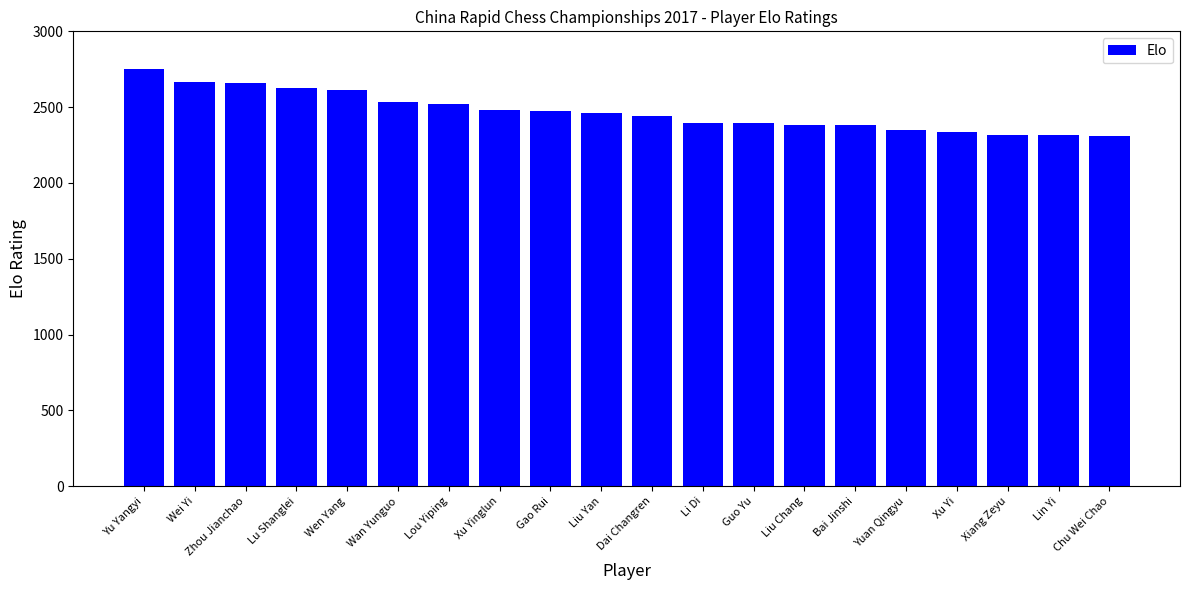

The value at Liu Yan is 1300. True or false?

False